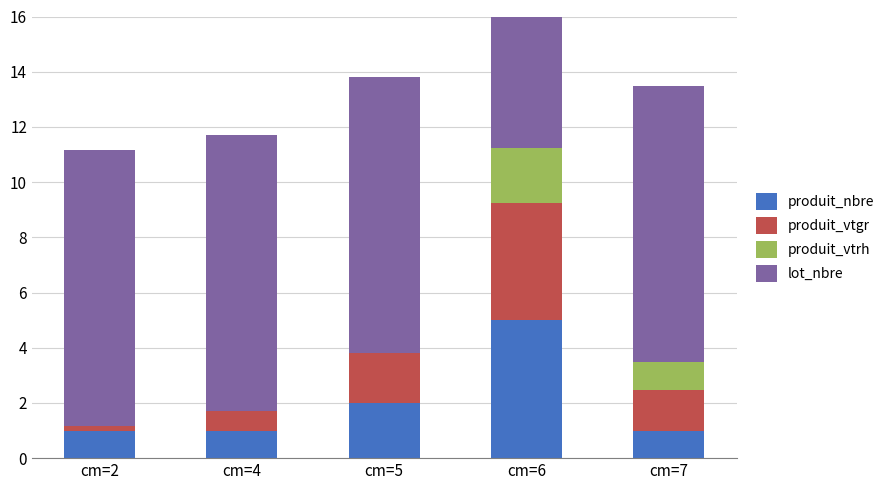

How many data points does each series have?

5